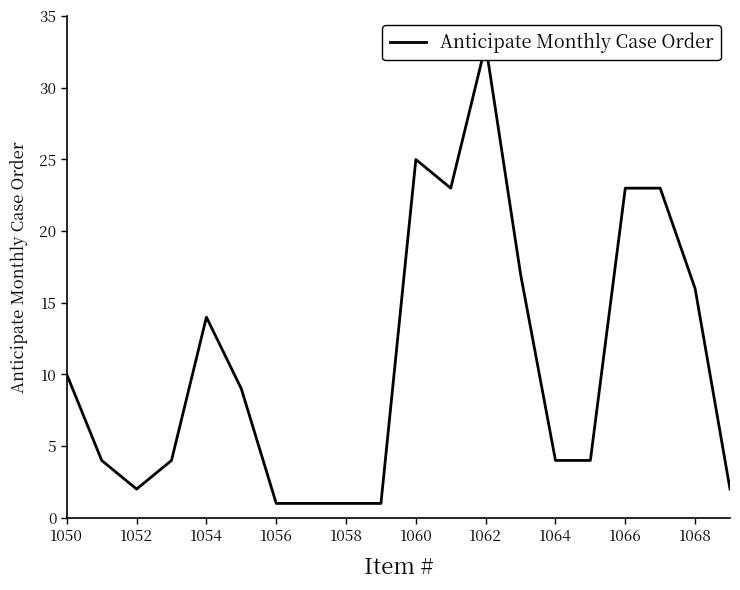

Is it true that the value at 1054 is 21?

False